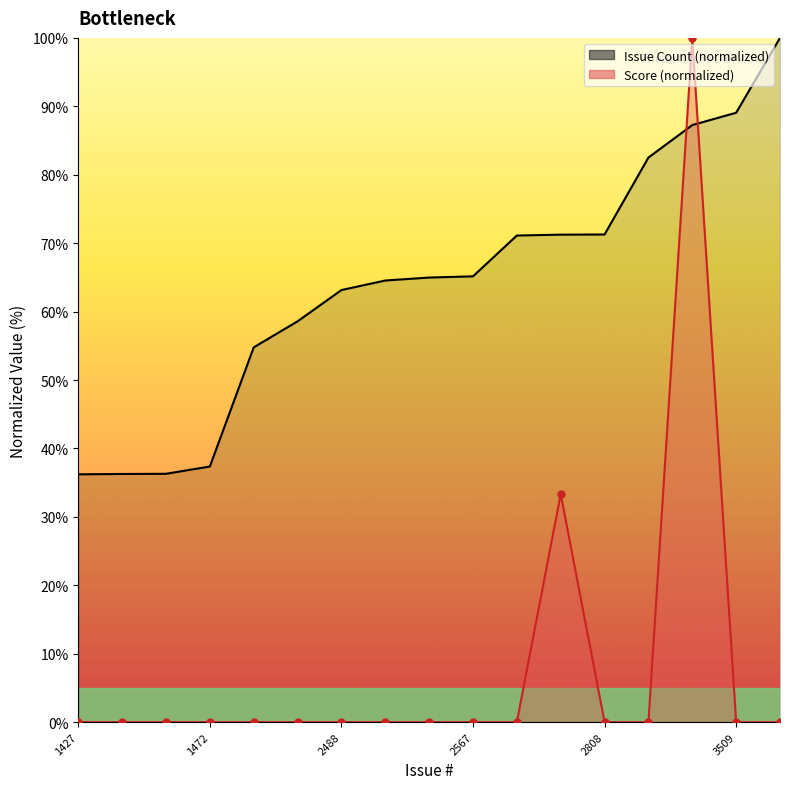

What is the difference between the maximum and minimum values in the Issue Count series?

63.8